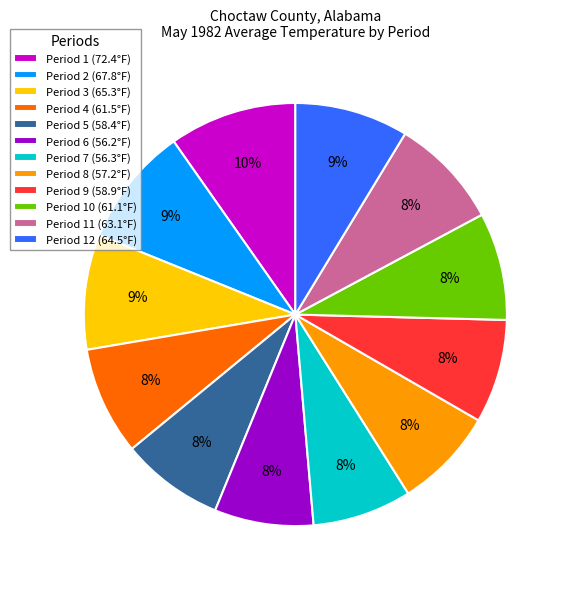

Is the sum of Period 6 (56.2°F) and Period 8 (57.2°F) greater than half?

No